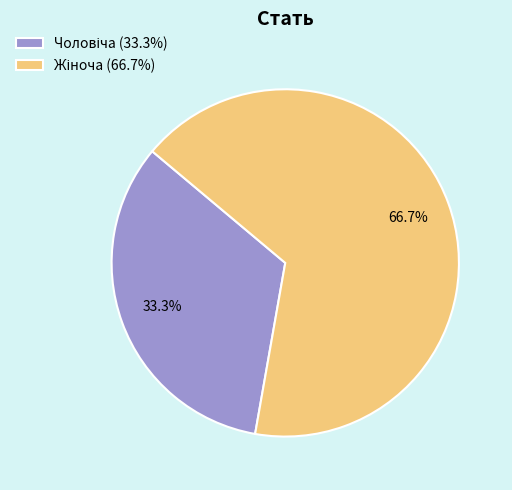

What percentage is NOT represented by Чоловіча?

66.7%